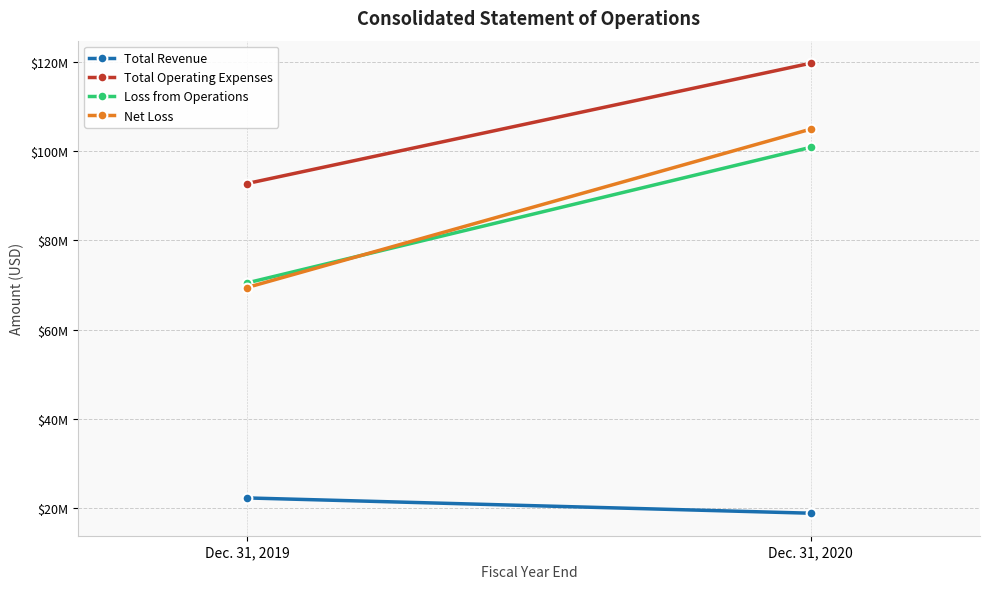

Where is Loss from Operations nearest to the value 85645500?

Dec. 31, 2019